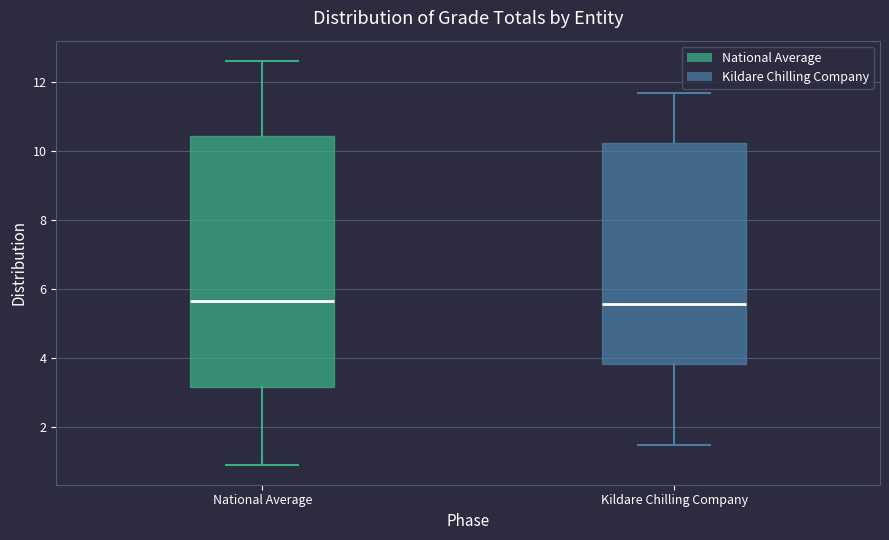

Reading left to right, transcribe this box plot: for each box, give where its median line is, the range the box spans, and where its two whiskers end, as read against the y-axis. The values are not printed on the chart, so give them approximately, as read against the axis.

National Average: median 5.6, box 3.2 to 10.4, whiskers 1.0 to 12.6
Kildare Chilling Company: median 5.6, box 3.8 to 10.2, whiskers 1.6 to 11.6